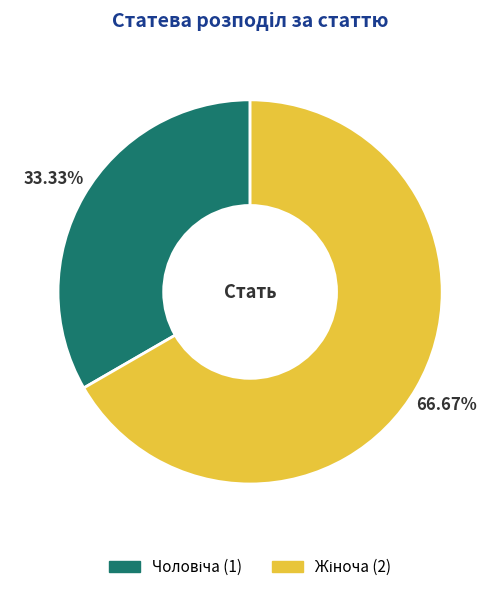

Does any single category account for the majority?

Yes